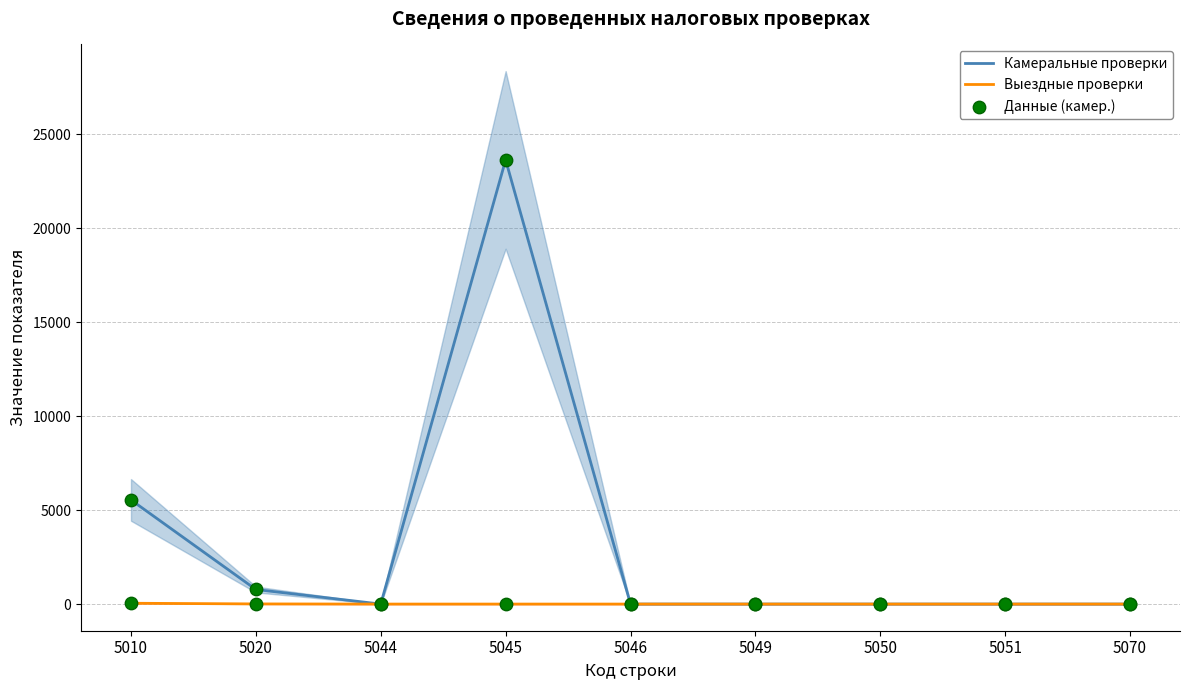

Is the value of Камеральные проверки at 5020 greater than the value of Данные (камер.) at 5045?

No